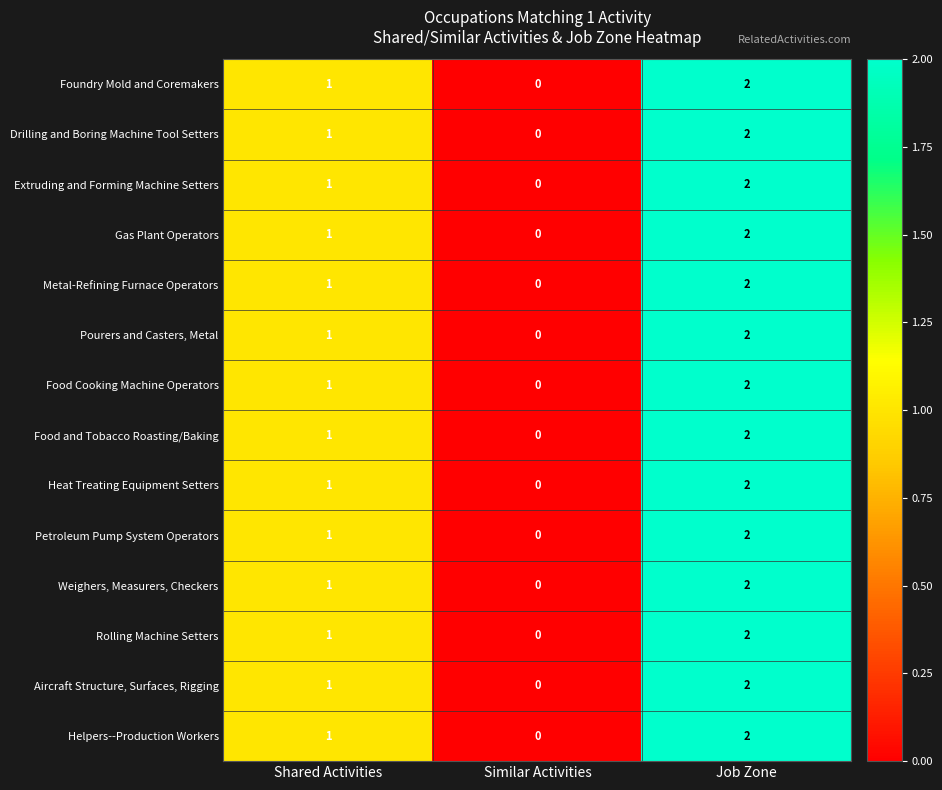

What is the sum of all Aircraft Structure, Surfaces, Rigging values?

3